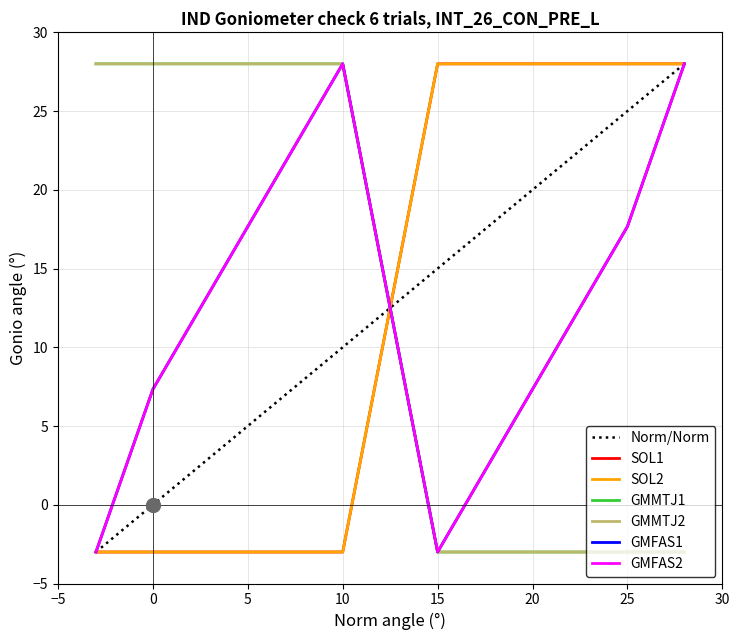

What is the value of the GMFAS1 point at the 7th from the left?

17.7